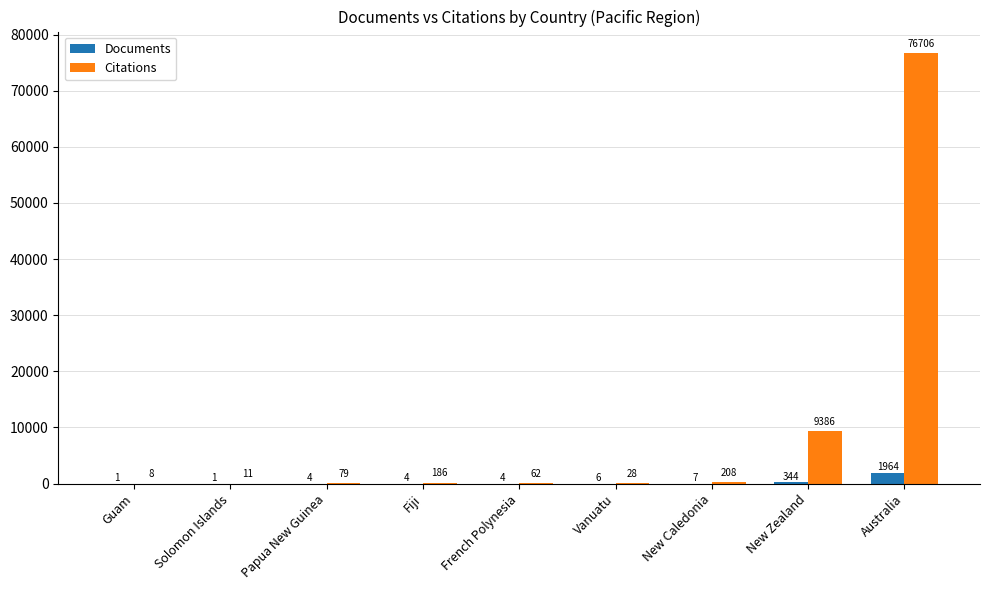

Reading right to left, list all the values displayed in this chart.

Documents: 1964	344	7	6	4	4	4	1	1
Citations: 76706	9386	208	28	62	186	79	11	8